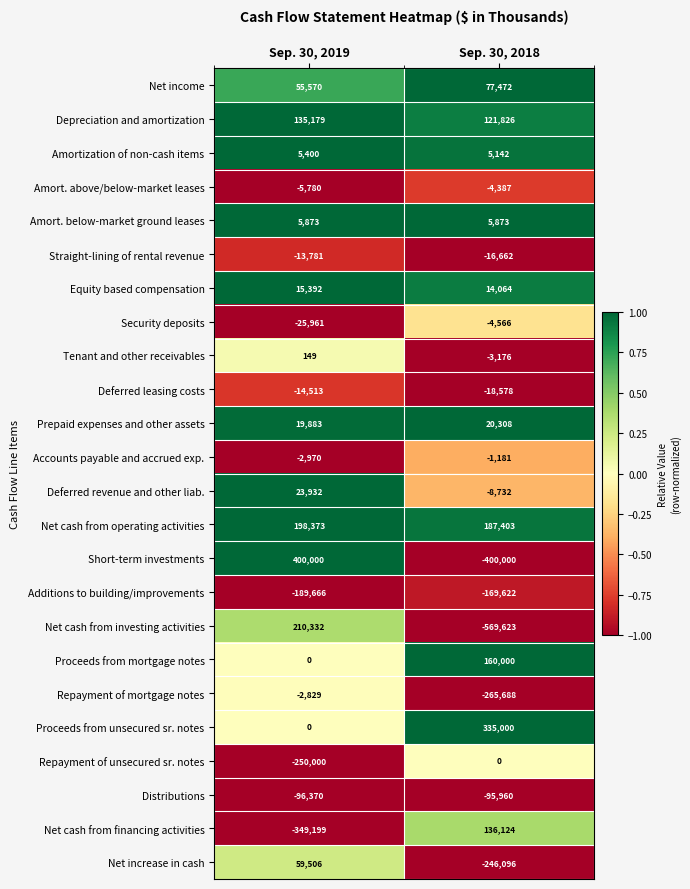

True or false: Prepaid expenses and other assets has a value of 19883 at Sep. 30, 2019.

True